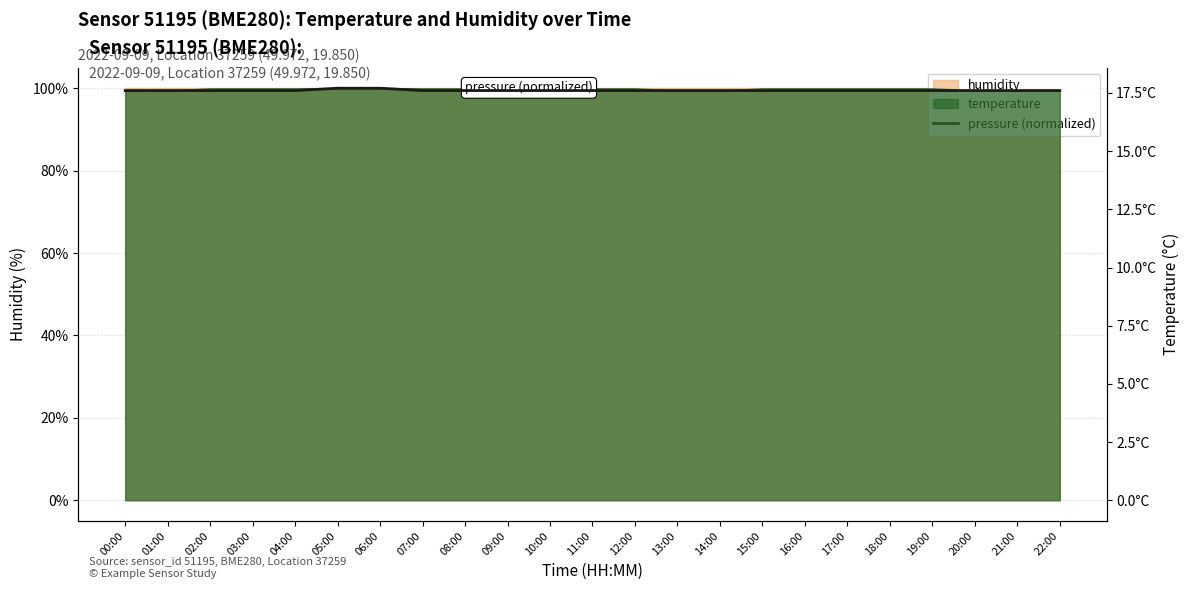

List the labels in order of value, largest first.

05:00, 06:00, 00:00, 01:00, 02:00, 03:00, 04:00, 07:00, 08:00, 09:00, 10:00, 11:00, 12:00, 13:00, 14:00, 15:00, 16:00, 17:00, 18:00, 19:00, 20:00, 21:00, 22:00